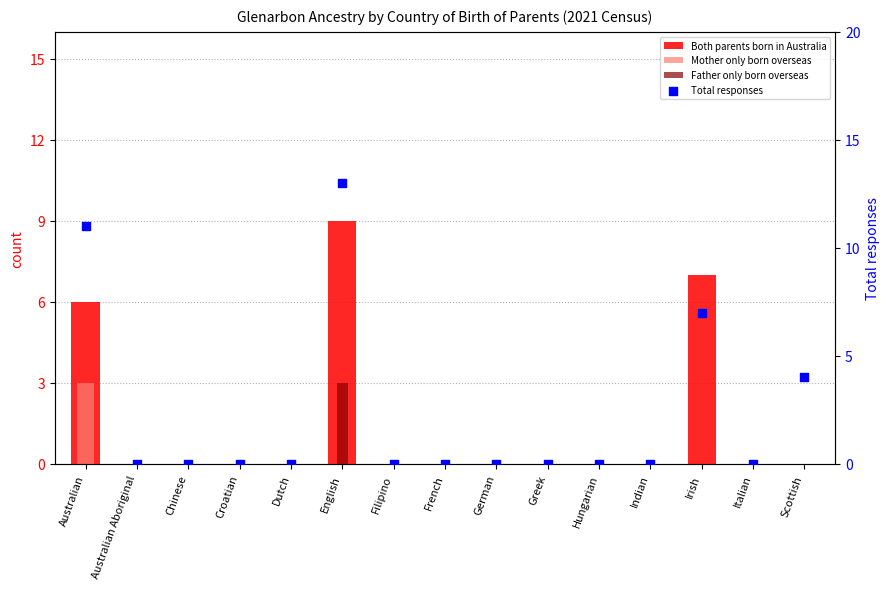

Which series reaches the minimum Y coordinate?

Both parents born in Australia